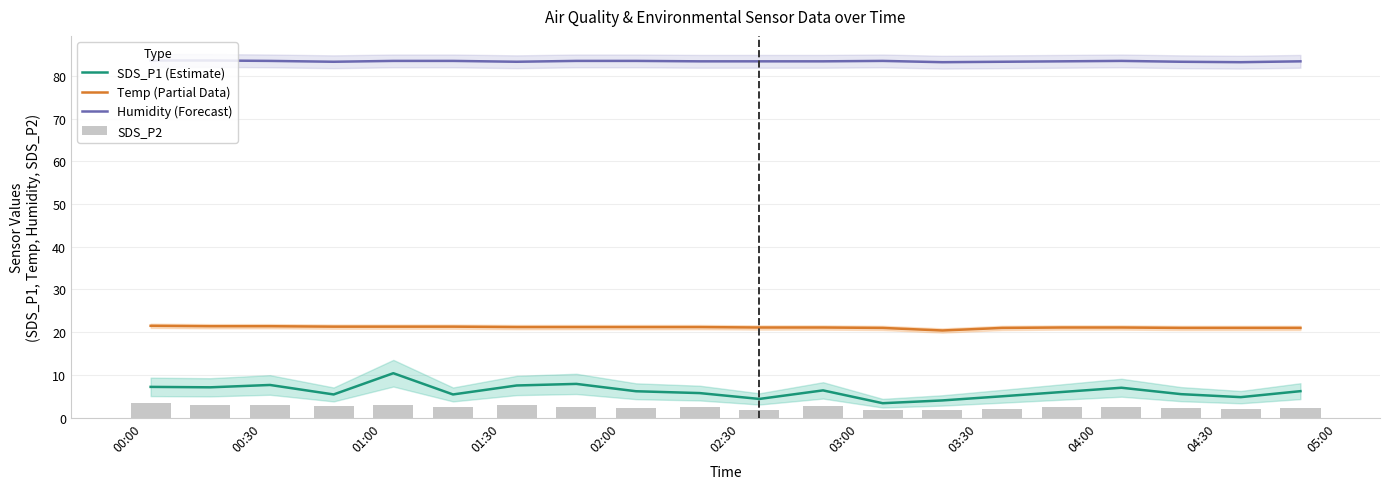

What is the average value of the Humidity (Forecast) series?

83.4